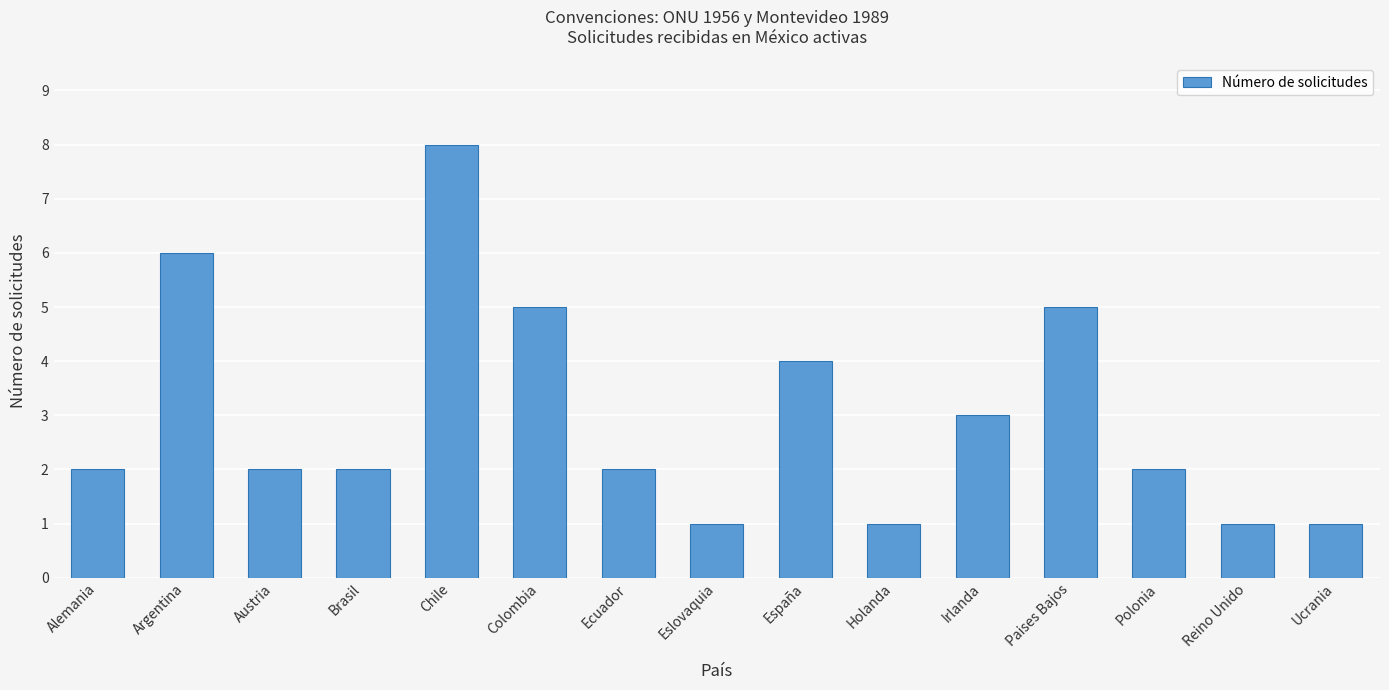

Is it true that the value at Irlanda is 1?

False